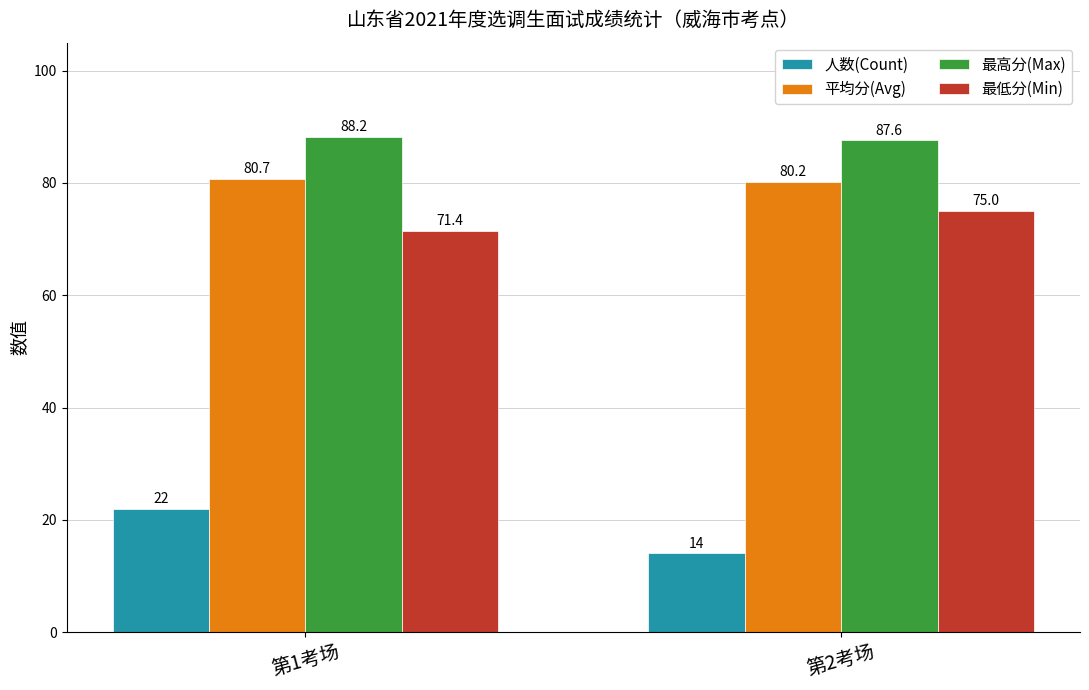

What is the difference between the maximum and minimum values in the 最低分(Min) series?

3.6